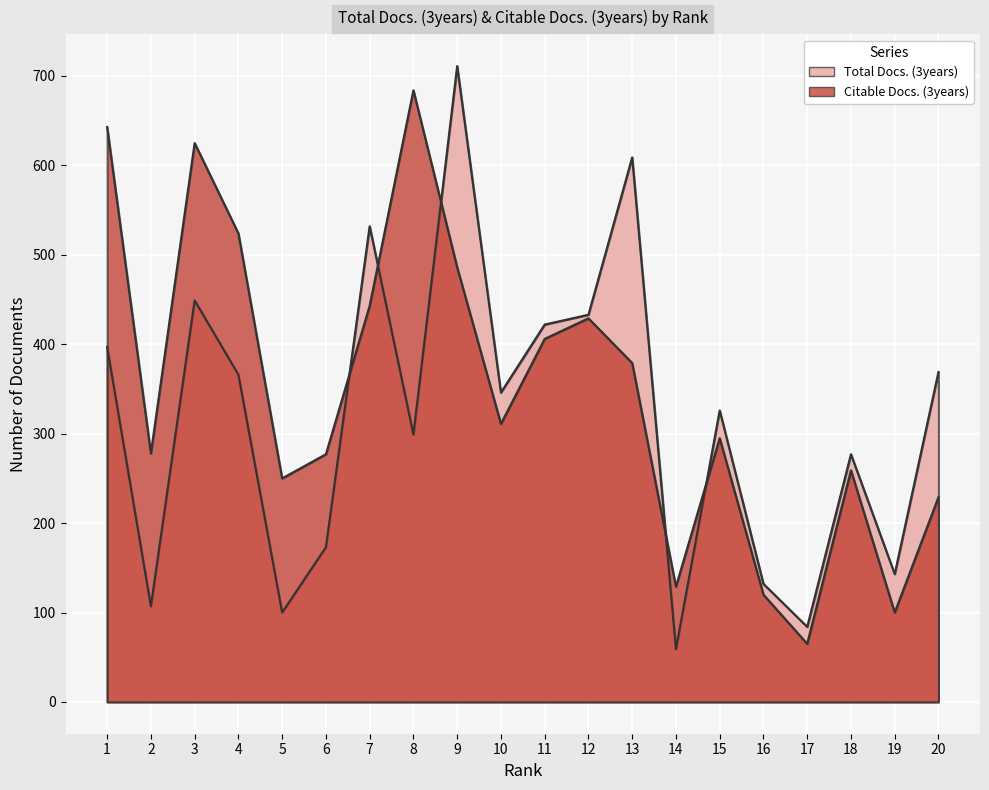

How many lines are shown in the chart?

2